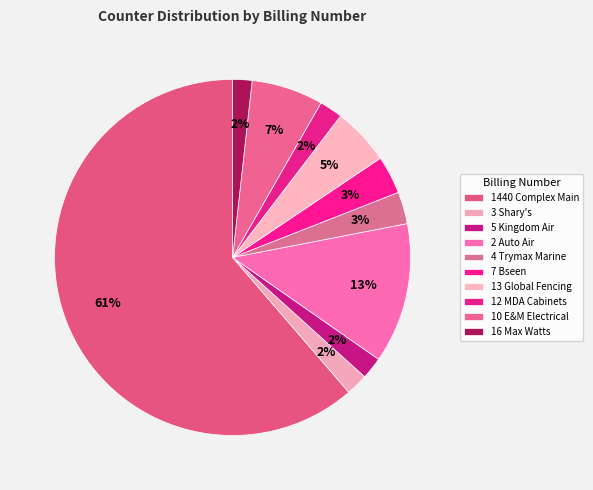

Is it true that 7 Bseen is 9% of the pie?

False